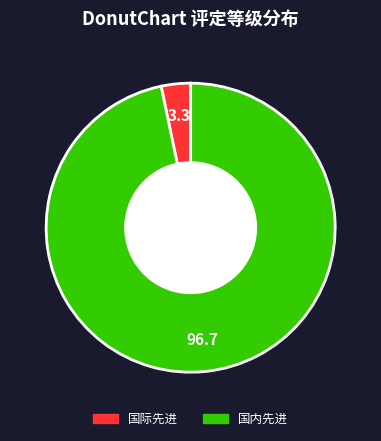

Which slice represents more than half of the pie?

国内先进